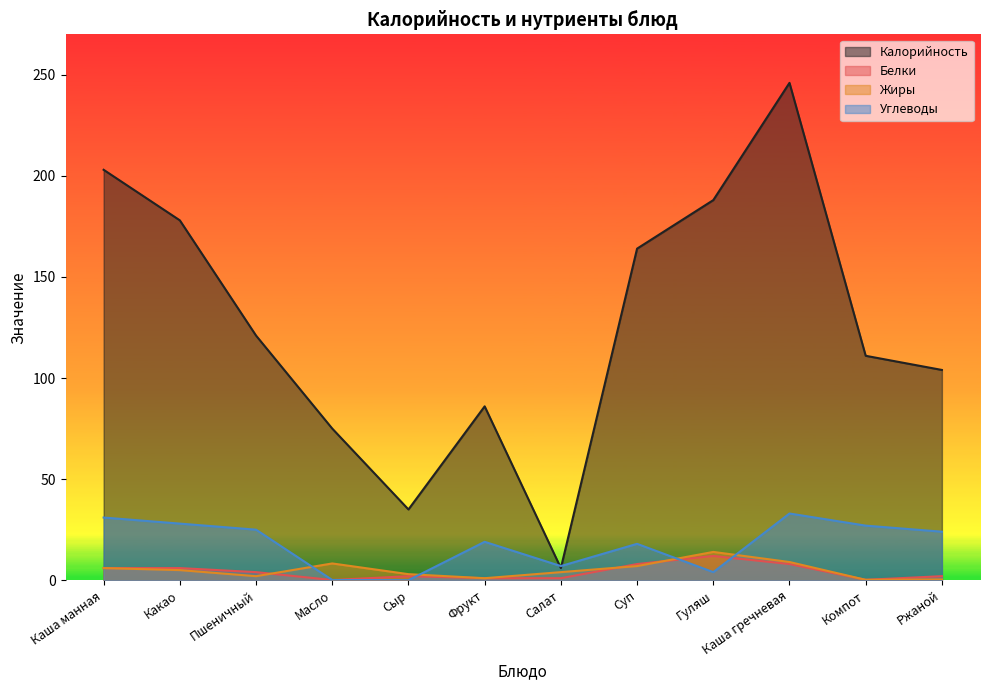

Which series has the widest spread of values?

Калорийность